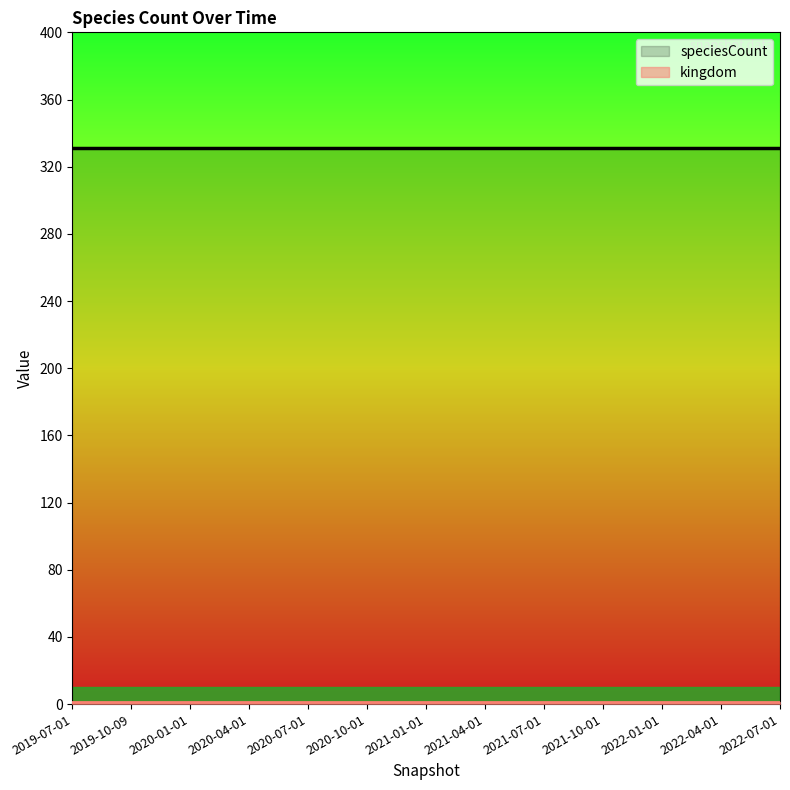

What is the maximum value shown in the chart?

331